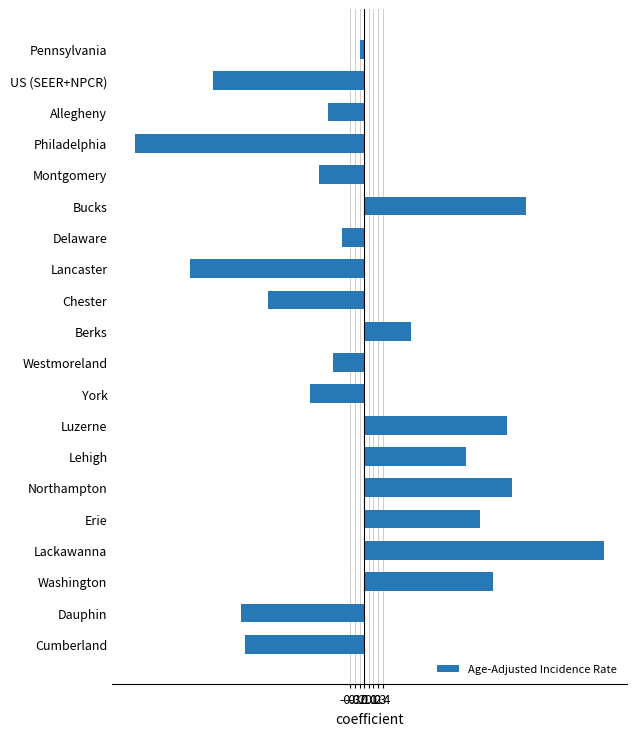

What is the greatest value displayed?

5.2